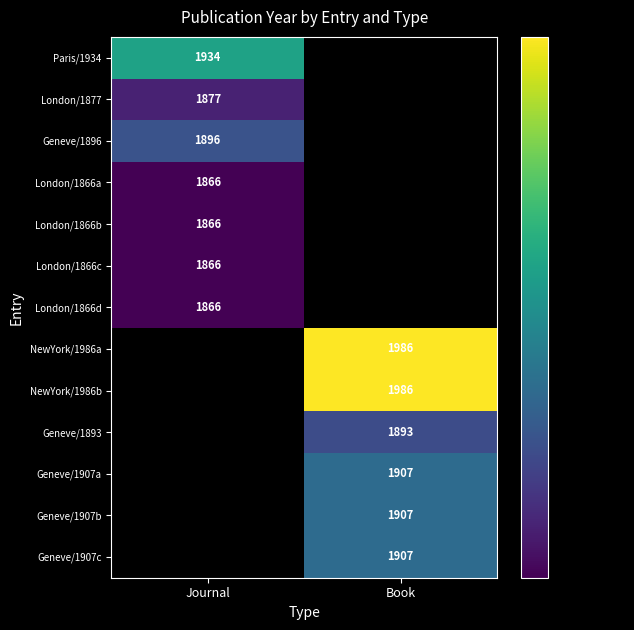

At how many categories does at least one series exceed 1877?

2